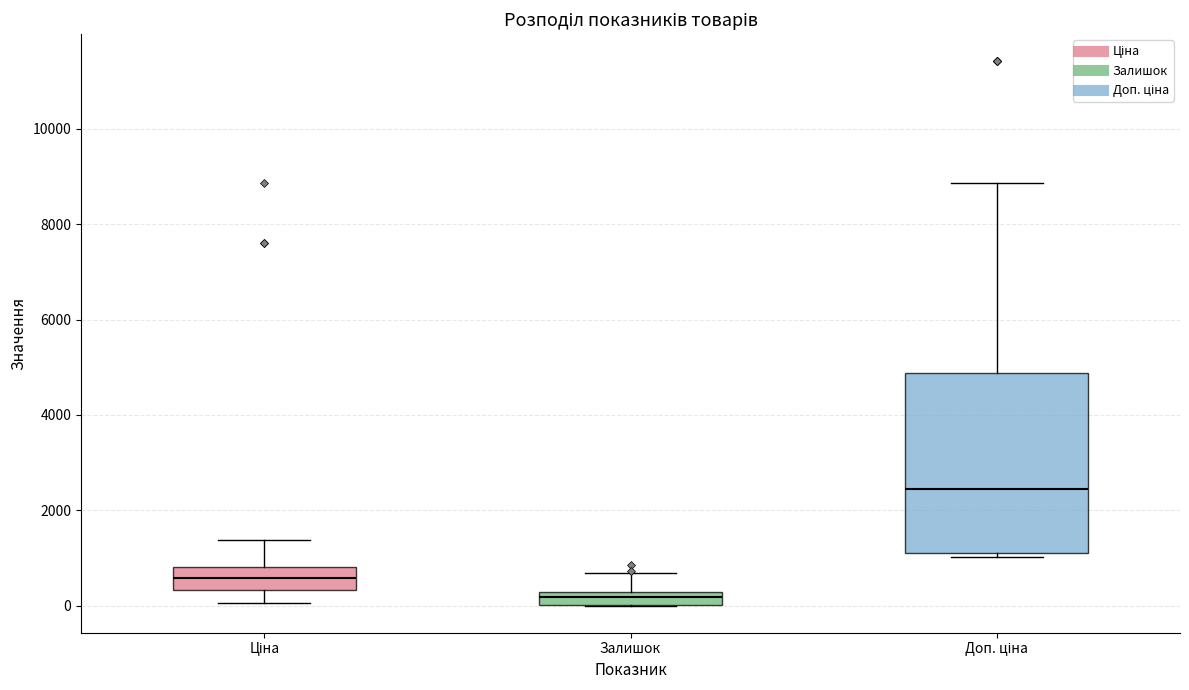

Which box is the tallest, from its lower edge to its upper edge?

Доп. ціна